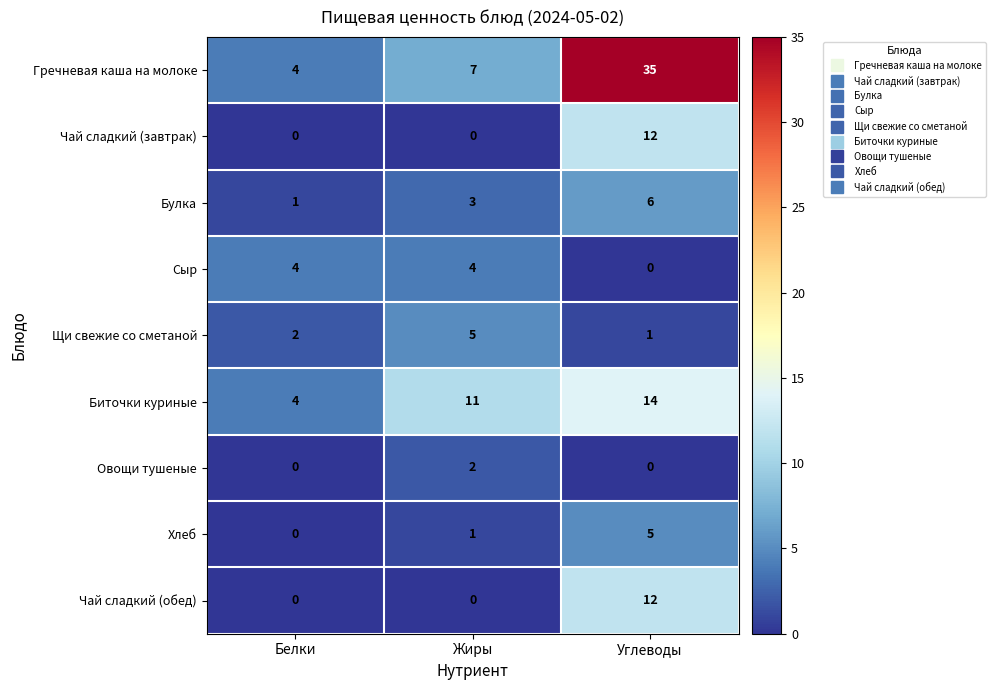

Which category has the highest value across all series?

Углеводы